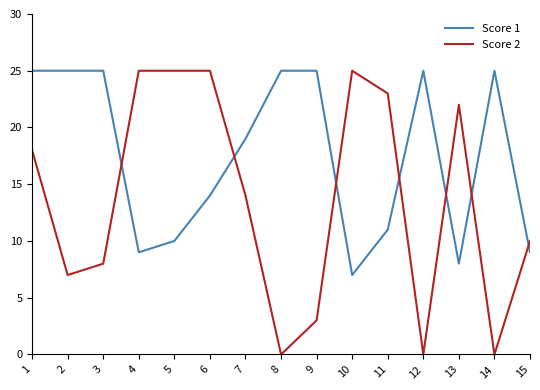

What is the maximum value shown in the chart?

25